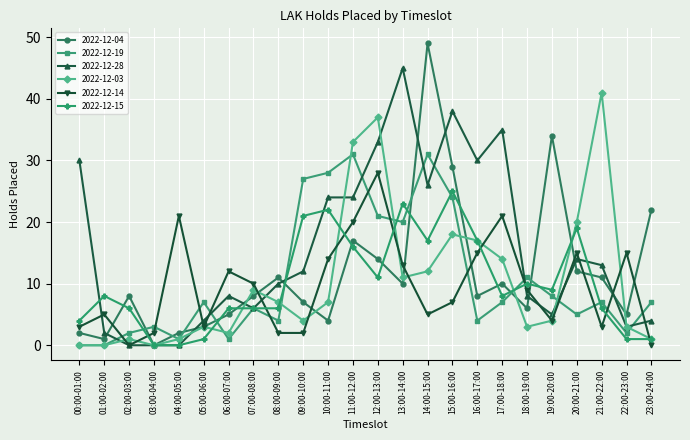

Does the chart have visible grid lines?

Yes